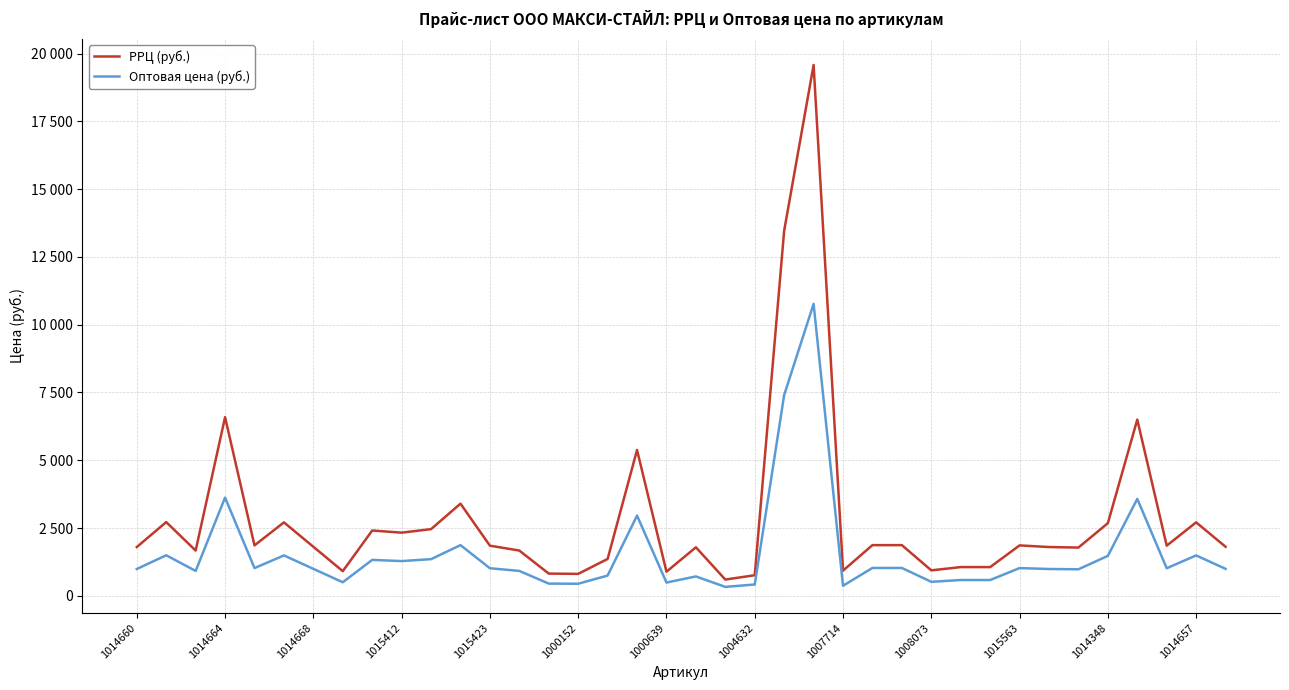

What is the label of the 6th point from the left?

1000152